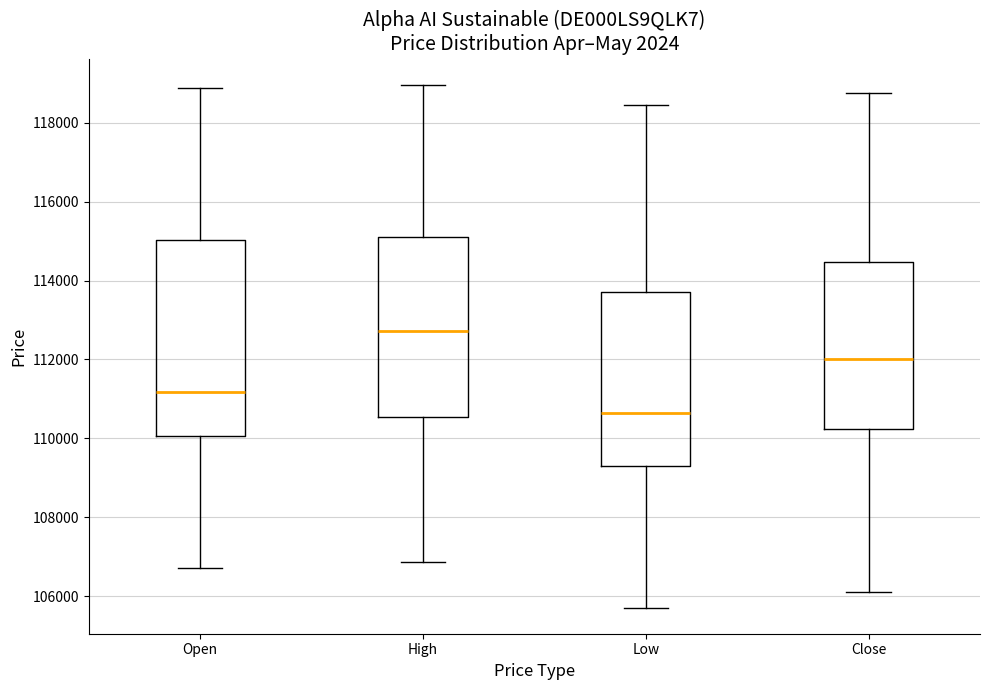

Comparing the boxes themselves (not the whiskers), which one is the tallest?

Open